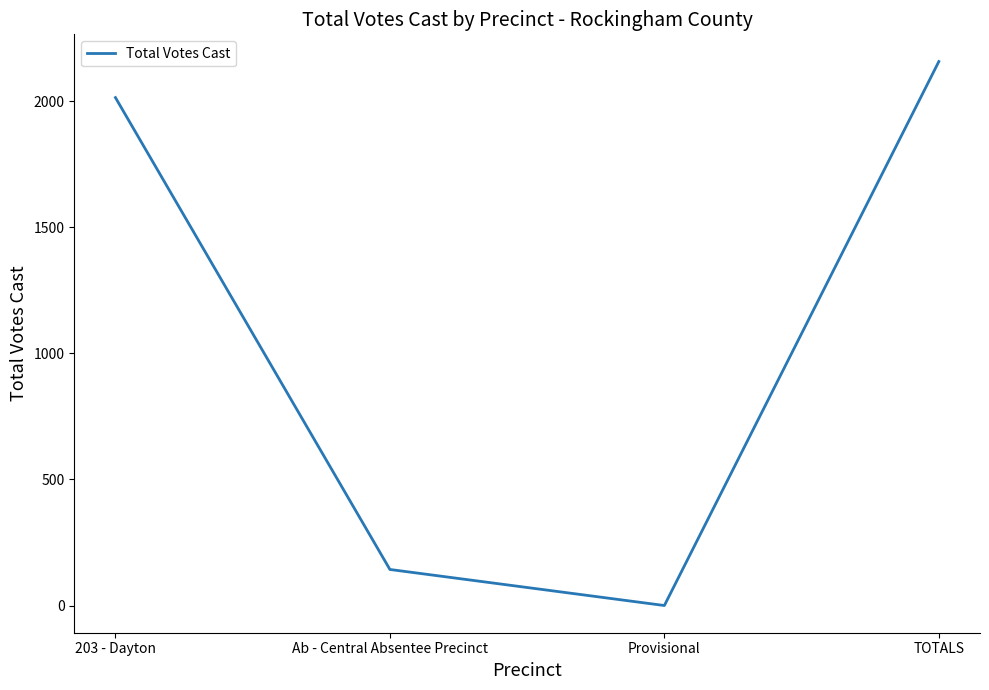

What is the difference between the maximum and minimum values?

2158